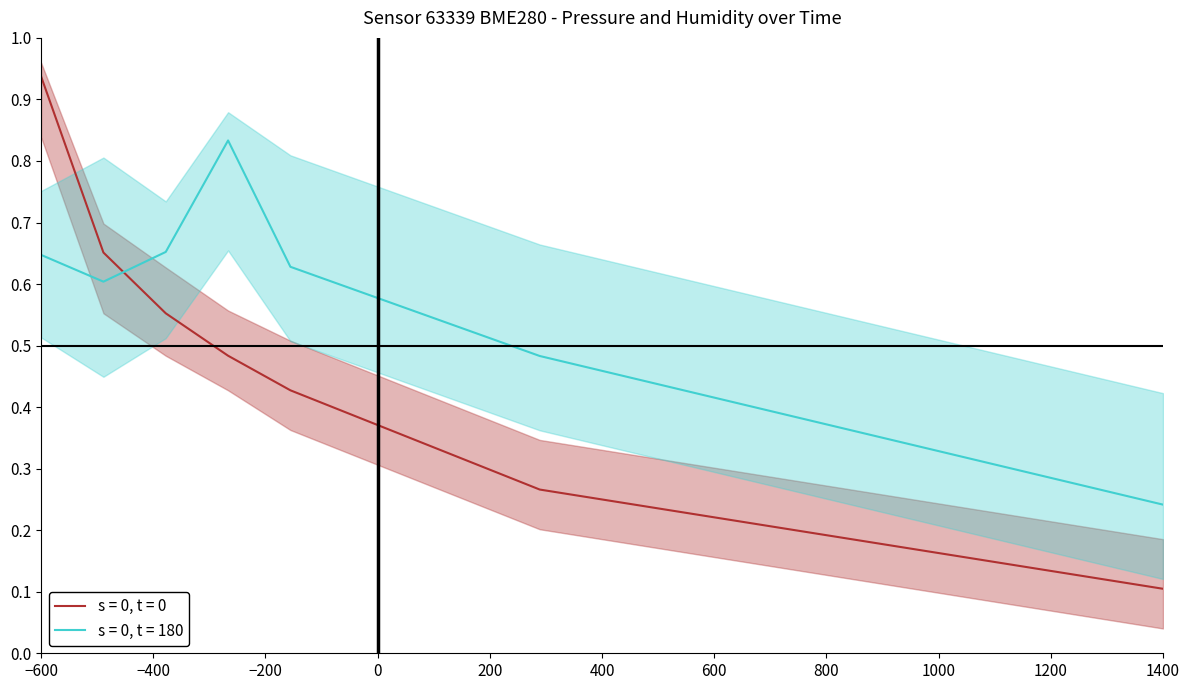

What is the value of the pressure (s=0, t=0) point at the 13th from the left?

0.2